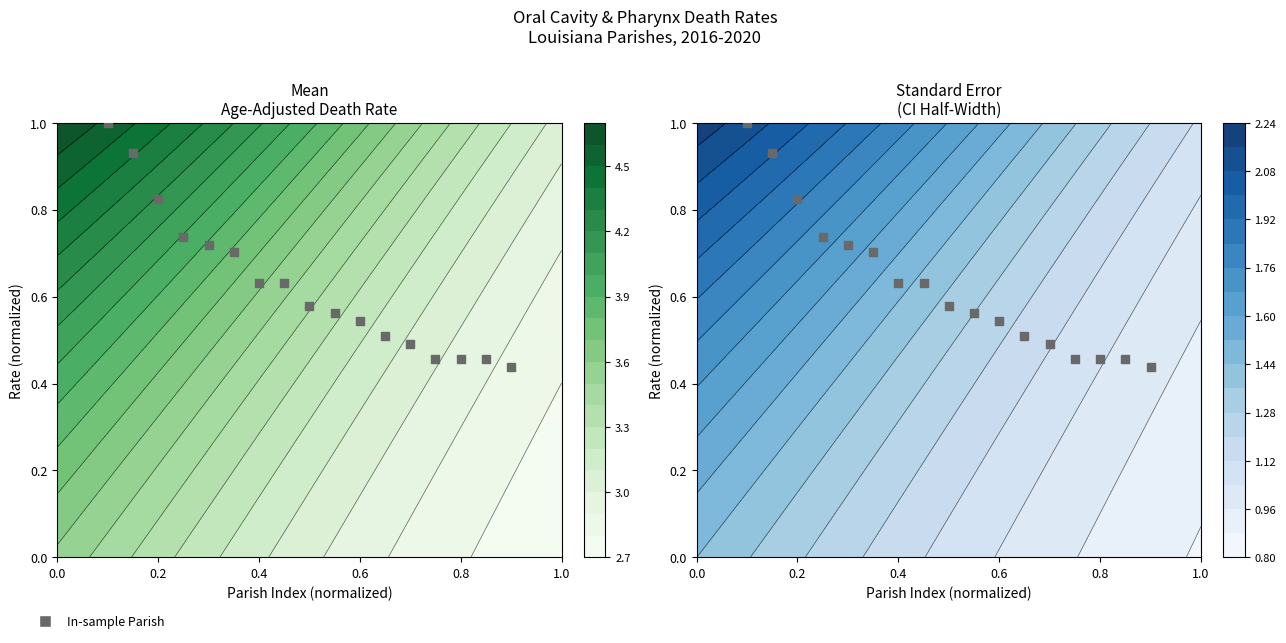

Reading left to right, list all the values displayed in this chart.

1.0	0.9	0.8	0.7	0.7	0.7	0.6	0.6	0.6	0.6	0.5	0.5	0.5	0.5	0.5	0.5	0.4